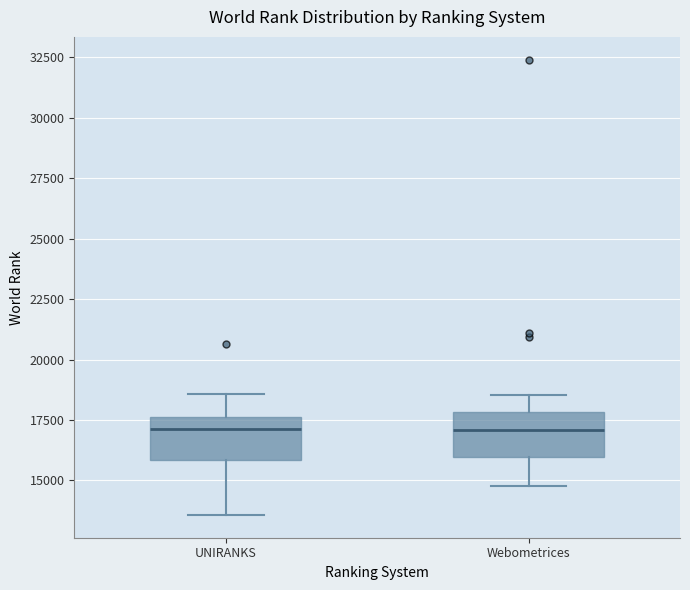

Reading left to right, transcribe this box plot: for each box, give where its median line is, the range the box spans, and where its two whiskers end, as read against the y-axis. The values are not printed on the chart, so give them approximately, as read against the axis.

UNIRANKS: median 17000, box 16000 to 17500, whiskers 13500 to 18500
Webometrices: median 17000, box 16000 to 18000, whiskers 15000 to 18500